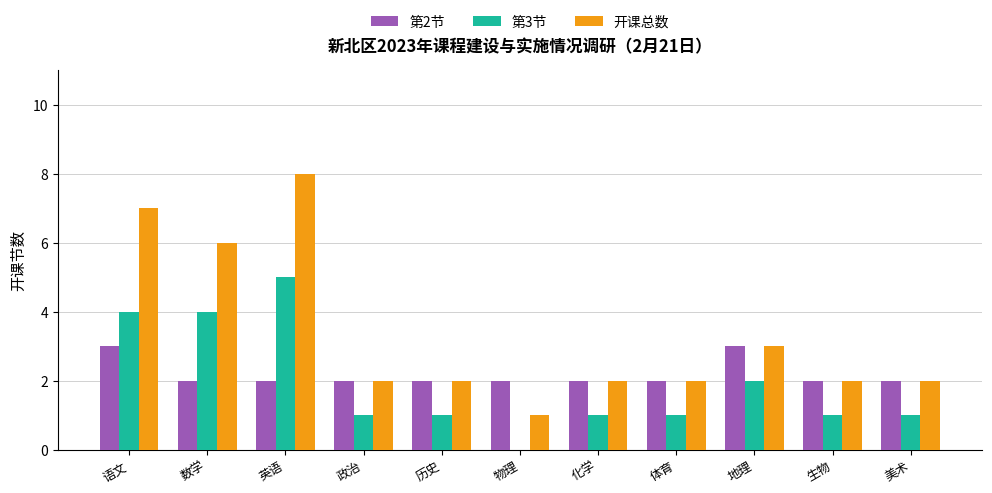

Reading right to left, what are all the values shown in this chart?

第2节: 美术=2	生物=2	地理=3	体育=2	化学=2	物理=2	历史=2	政治=2	英语=2	数学=2	语文=3
第3节: 美术=1	生物=1	地理=2	体育=1	化学=1	物理=0	历史=1	政治=1	英语=5	数学=4	语文=4
开课总数: 美术=2	生物=2	地理=3	体育=2	化学=2	物理=1	历史=2	政治=2	英语=8	数学=6	语文=7